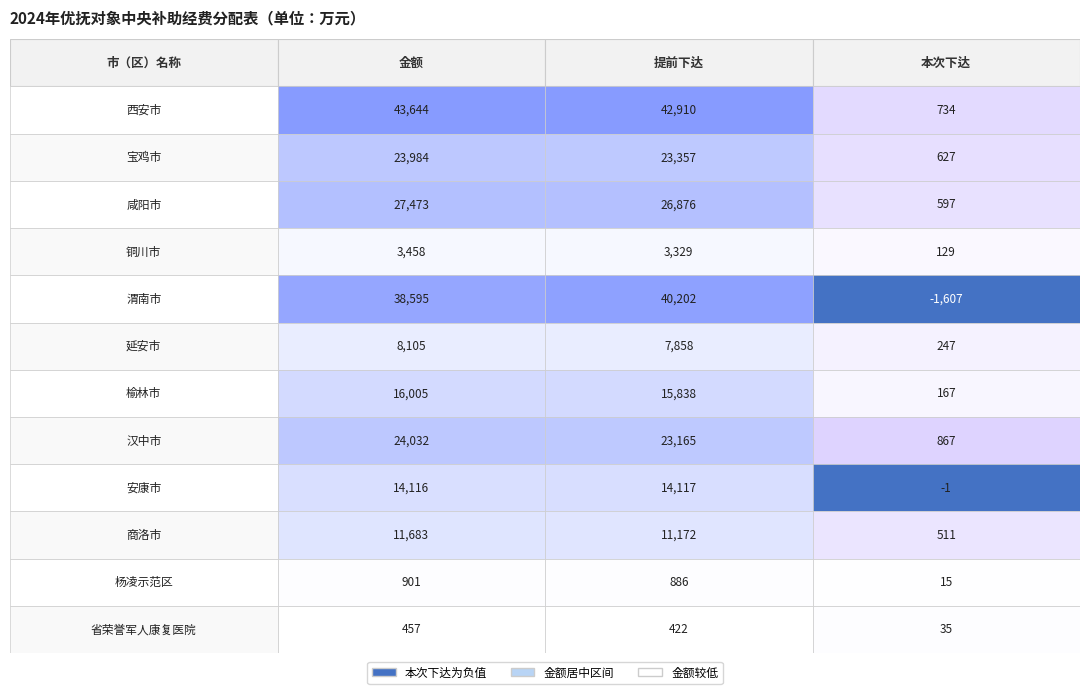

What is the difference between the maximum and second lowest values in the 汉中市 series?

867